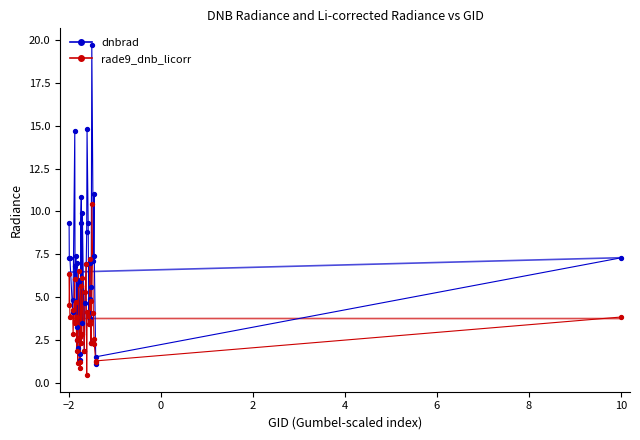

Which series has the largest Y range (max minus min)?

dnbrad